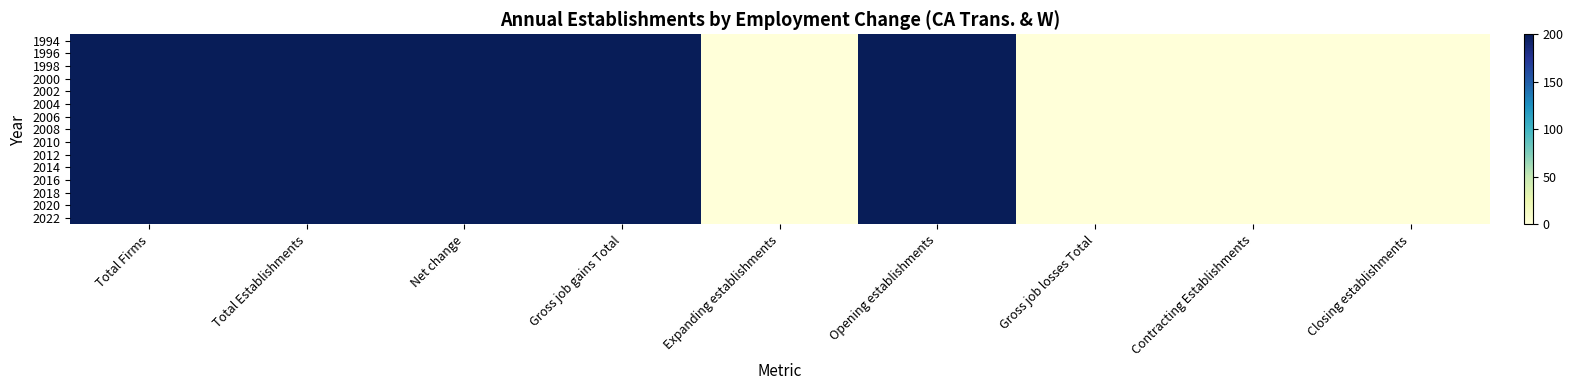

Reading left to right, what are all the values shown in this chart?

1994: Total Firms=200	Total Establishments=200	Net change=200	Gross job gains Total=200	Expanding establishments=0	Opening establishments=200	Gross job losses Total=0	Contracting Establishments=0	Closing establishments=0
1996: Total Firms=200	Total Establishments=200	Net change=200	Gross job gains Total=200	Expanding establishments=0	Opening establishments=200	Gross job losses Total=0	Contracting Establishments=0	Closing establishments=0
1998: Total Firms=200	Total Establishments=200	Net change=200	Gross job gains Total=200	Expanding establishments=0	Opening establishments=200	Gross job losses Total=0	Contracting Establishments=0	Closing establishments=0
2000: Total Firms=200	Total Establishments=200	Net change=200	Gross job gains Total=200	Expanding establishments=0	Opening establishments=200	Gross job losses Total=0	Contracting Establishments=0	Closing establishments=0
2002: Total Firms=200	Total Establishments=200	Net change=200	Gross job gains Total=200	Expanding establishments=0	Opening establishments=200	Gross job losses Total=0	Contracting Establishments=0	Closing establishments=0
2004: Total Firms=200	Total Establishments=200	Net change=200	Gross job gains Total=200	Expanding establishments=0	Opening establishments=200	Gross job losses Total=0	Contracting Establishments=0	Closing establishments=0
2006: Total Firms=200	Total Establishments=200	Net change=200	Gross job gains Total=200	Expanding establishments=0	Opening establishments=200	Gross job losses Total=0	Contracting Establishments=0	Closing establishments=0
2008: Total Firms=200	Total Establishments=200	Net change=200	Gross job gains Total=200	Expanding establishments=0	Opening establishments=200	Gross job losses Total=0	Contracting Establishments=0	Closing establishments=0
2010: Total Firms=200	Total Establishments=200	Net change=200	Gross job gains Total=200	Expanding establishments=0	Opening establishments=200	Gross job losses Total=0	Contracting Establishments=0	Closing establishments=0
2012: Total Firms=200	Total Establishments=200	Net change=200	Gross job gains Total=200	Expanding establishments=0	Opening establishments=200	Gross job losses Total=0	Contracting Establishments=0	Closing establishments=0
2014: Total Firms=200	Total Establishments=200	Net change=200	Gross job gains Total=200	Expanding establishments=0	Opening establishments=200	Gross job losses Total=0	Contracting Establishments=0	Closing establishments=0
2016: Total Firms=200	Total Establishments=200	Net change=200	Gross job gains Total=200	Expanding establishments=0	Opening establishments=200	Gross job losses Total=0	Contracting Establishments=0	Closing establishments=0
2018: Total Firms=200	Total Establishments=200	Net change=200	Gross job gains Total=200	Expanding establishments=0	Opening establishments=200	Gross job losses Total=0	Contracting Establishments=0	Closing establishments=0
2020: Total Firms=200	Total Establishments=200	Net change=200	Gross job gains Total=200	Expanding establishments=0	Opening establishments=200	Gross job losses Total=0	Contracting Establishments=0	Closing establishments=0
2022: Total Firms=200	Total Establishments=200	Net change=200	Gross job gains Total=200	Expanding establishments=0	Opening establishments=200	Gross job losses Total=0	Contracting Establishments=0	Closing establishments=0